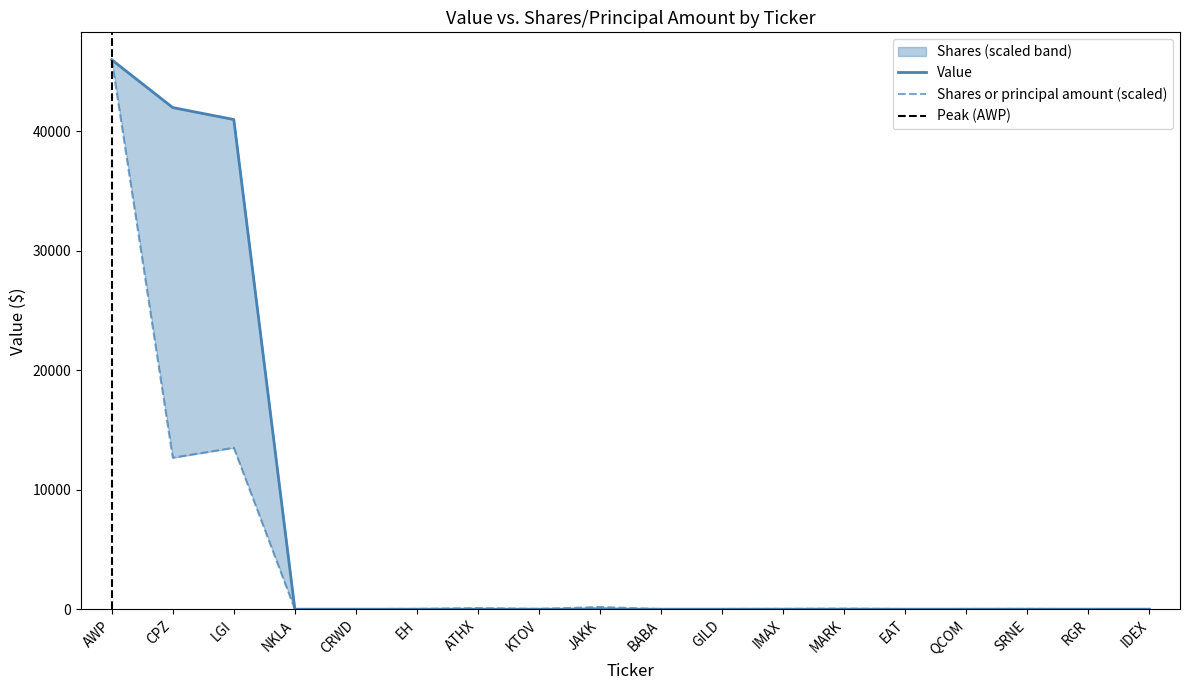

True or false: Shares or principal amount and Value intersect in this chart.

True